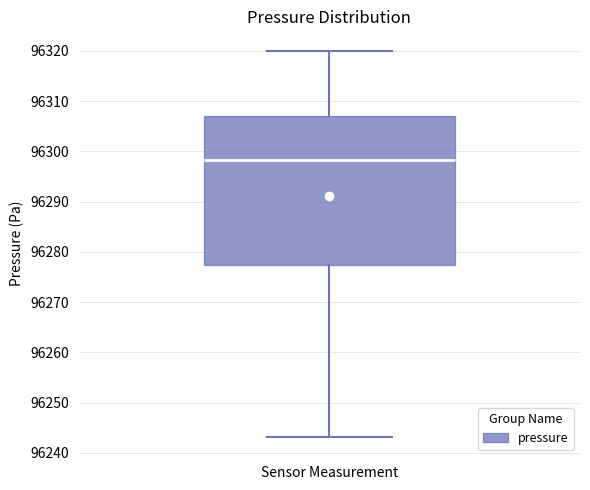

Transcribe this box plot: give where the median line is, the range the box spans, and where the two whiskers end, as read against the y-axis. The values are not printed on the chart, so give them approximately, as read against the axis.

median 96298, box 96277 to 96307, whiskers 96243 to 96320